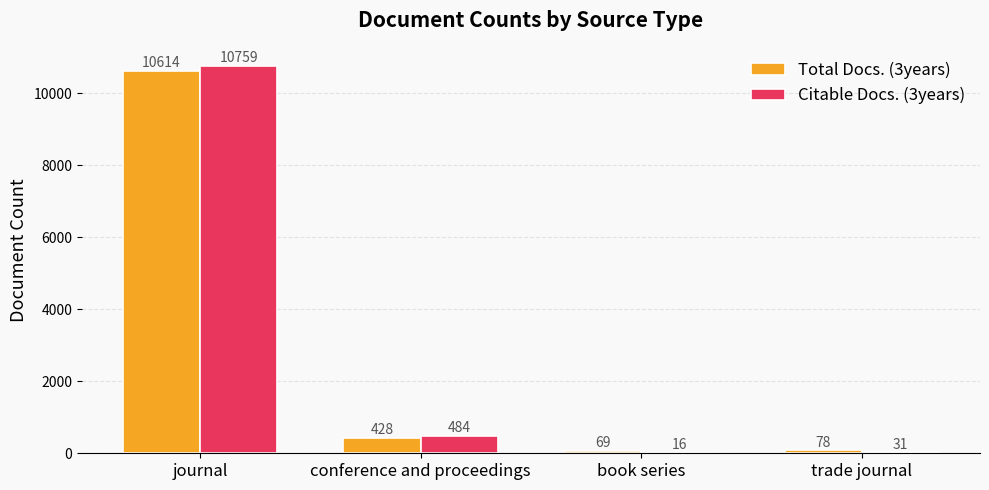

The Citable Docs. (3years) series shows 10759 at journal. True or false?

True